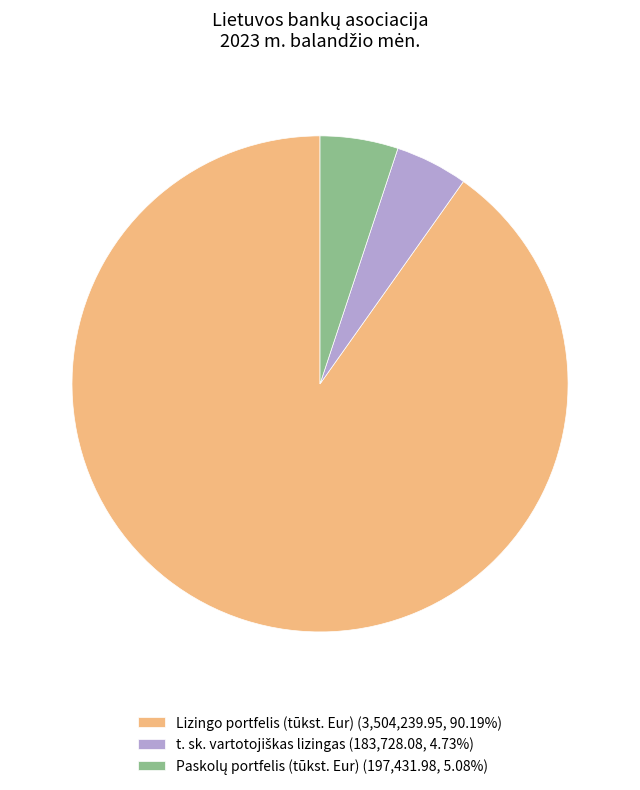

Is there any slice that represents more than half of the pie?

Yes